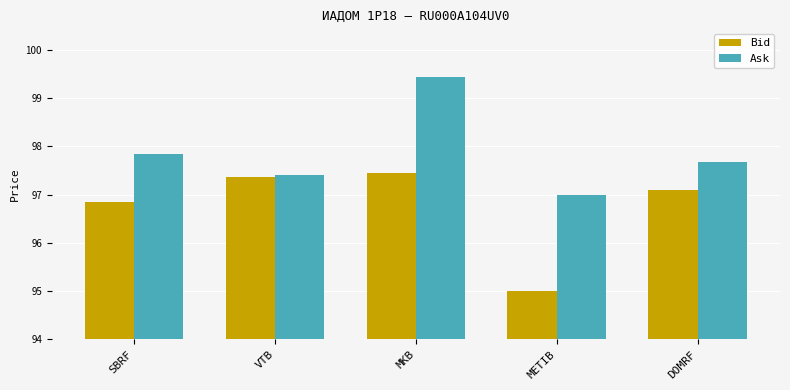

What is the spread (max minus min) of values at DOMRF?

0.6